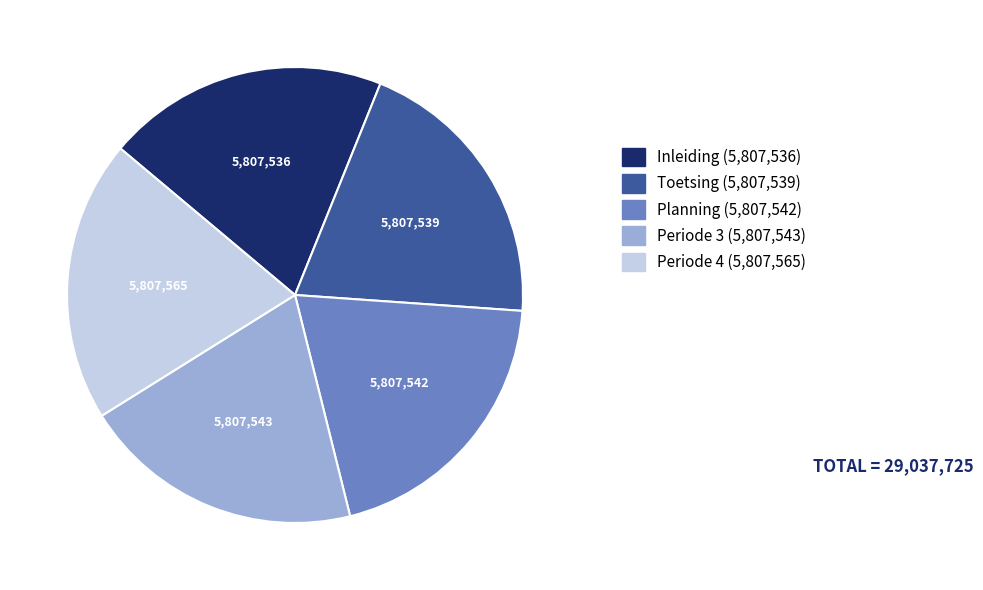

Does any single category account for the majority?

No